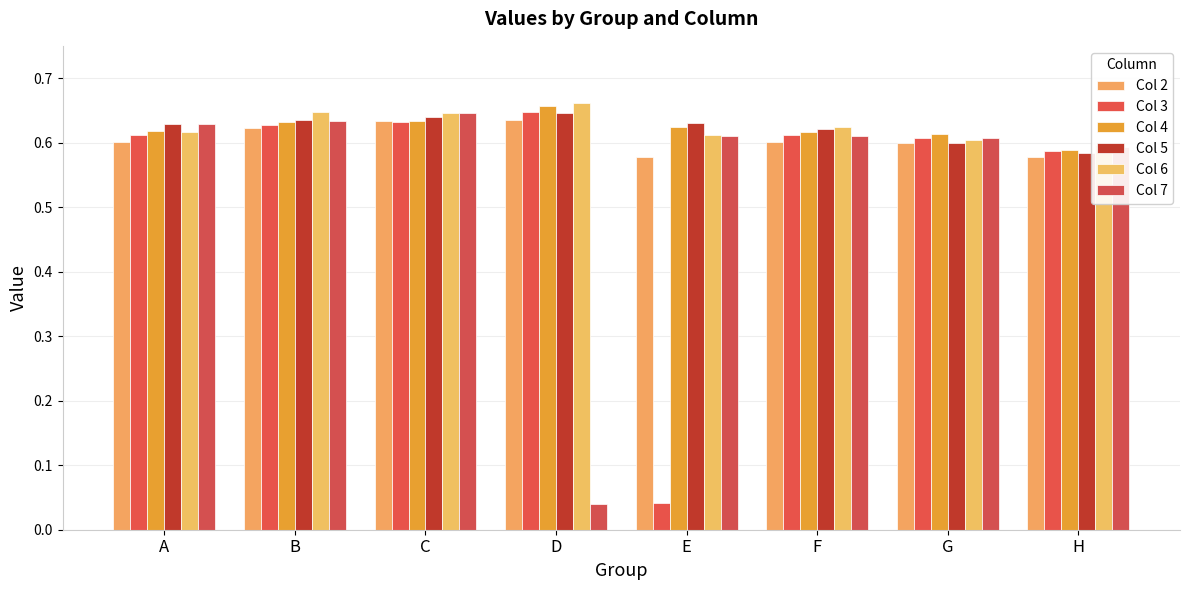

Is it true that Col 3 equals 0.6 at B?

True